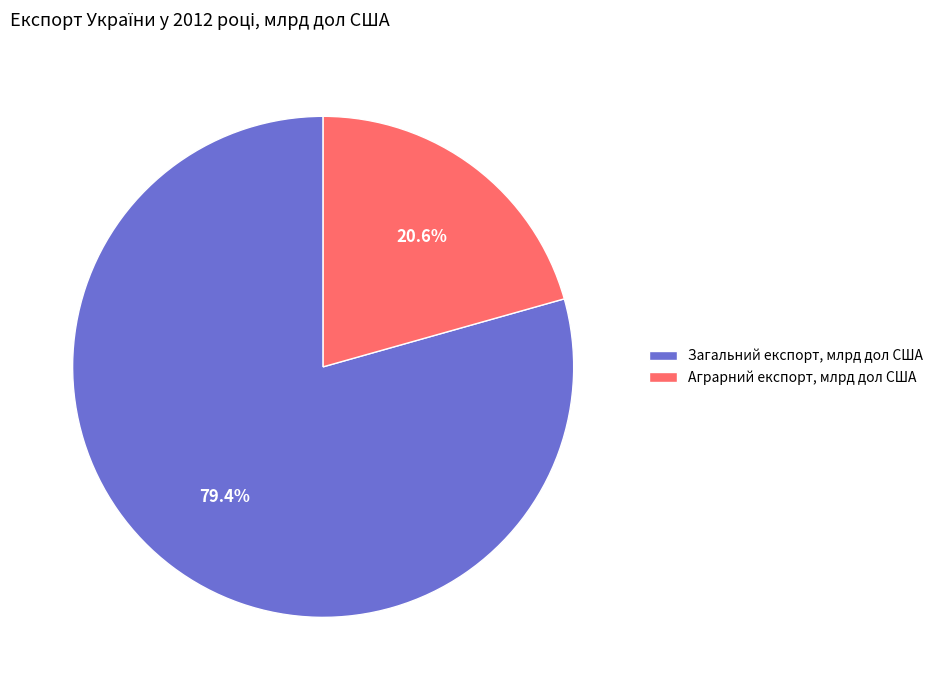

Which category has the biggest portion of the pie?

Загальний експорт, млрд дол США